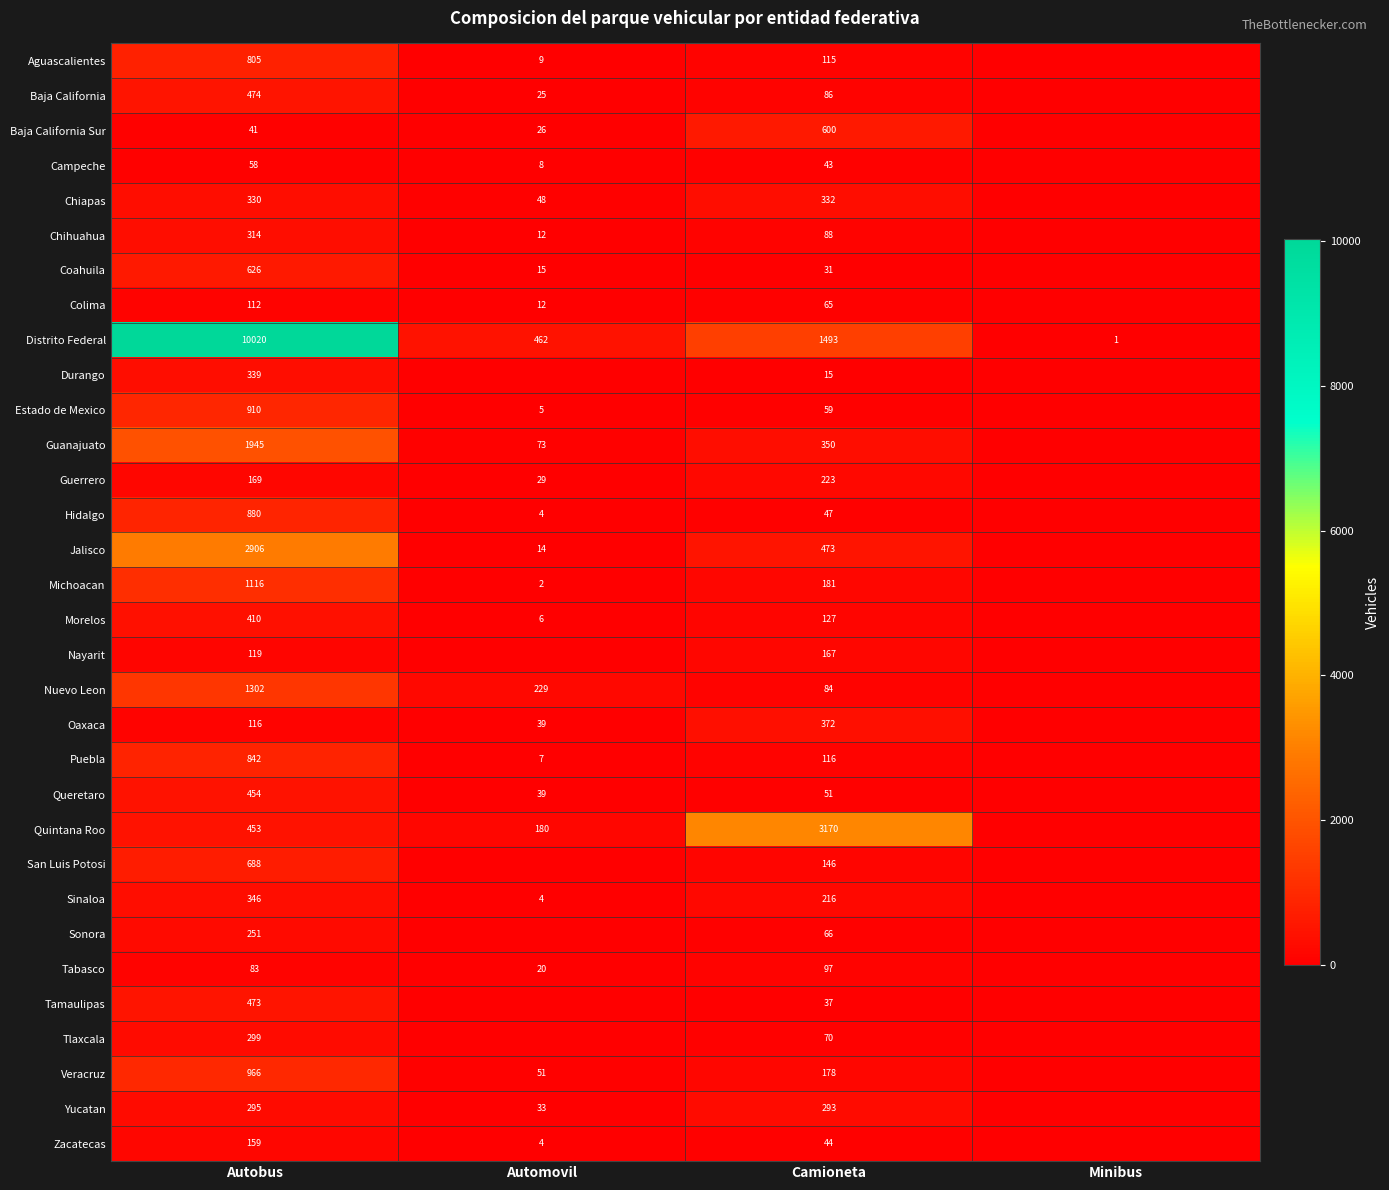

Which has a higher value, Minibus or Camioneta?

Camioneta